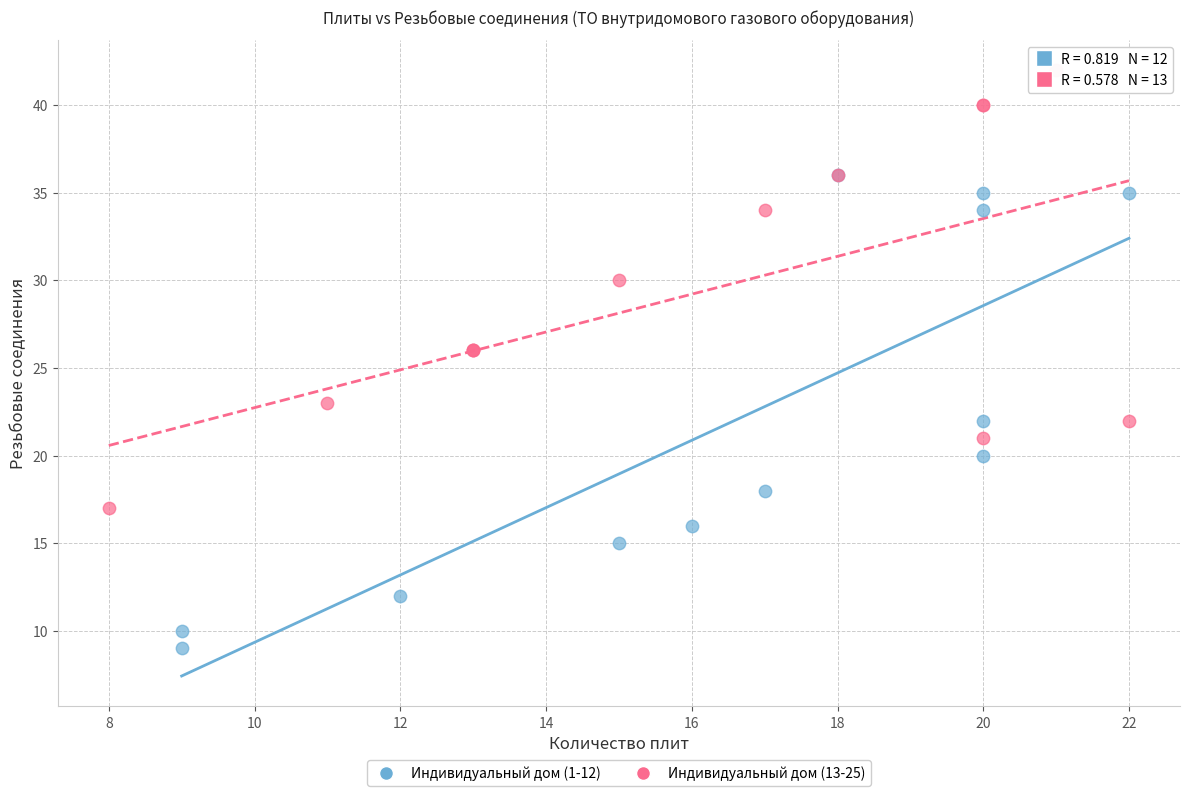

Which series reaches the minimum Y coordinate?

Индивидуальный дом (1-12)